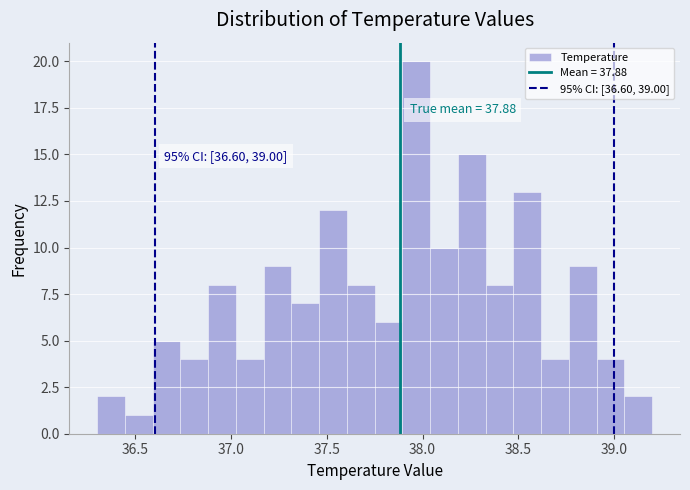

Around what value on the x-axis is the tallest bar? Give the approximate position of its centre, as read against the axis.

37.95